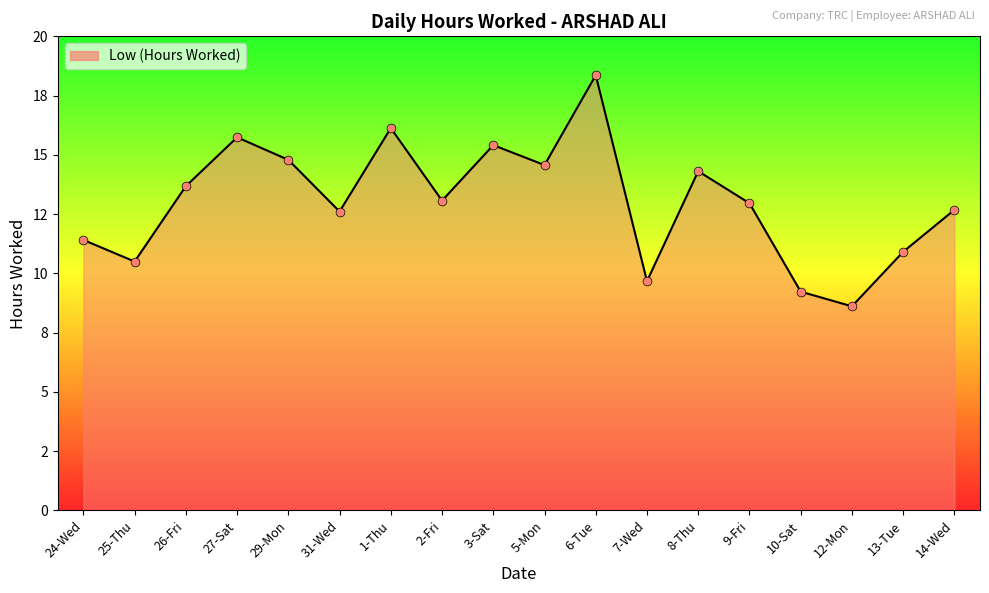

Which has a higher value, 14-Wed or 29-Mon?

29-Mon